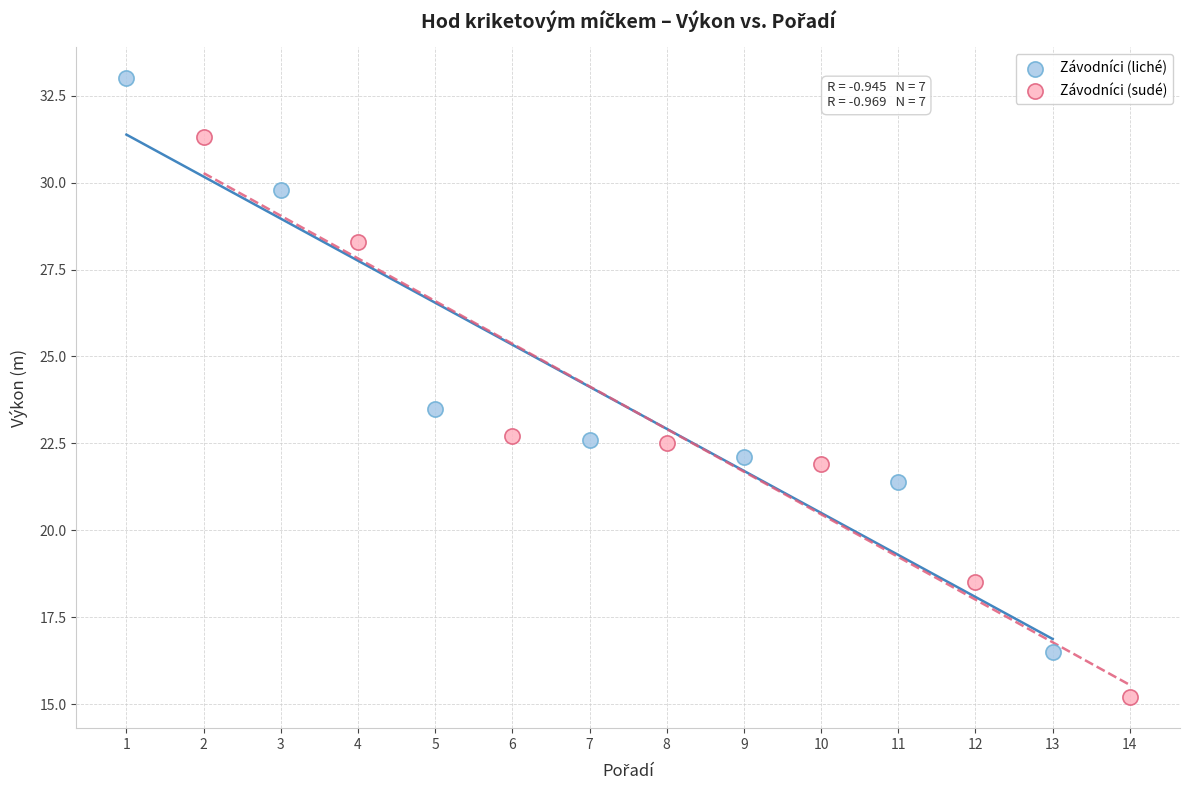

Which series contains the highest Y value?

Závodníci (liché)